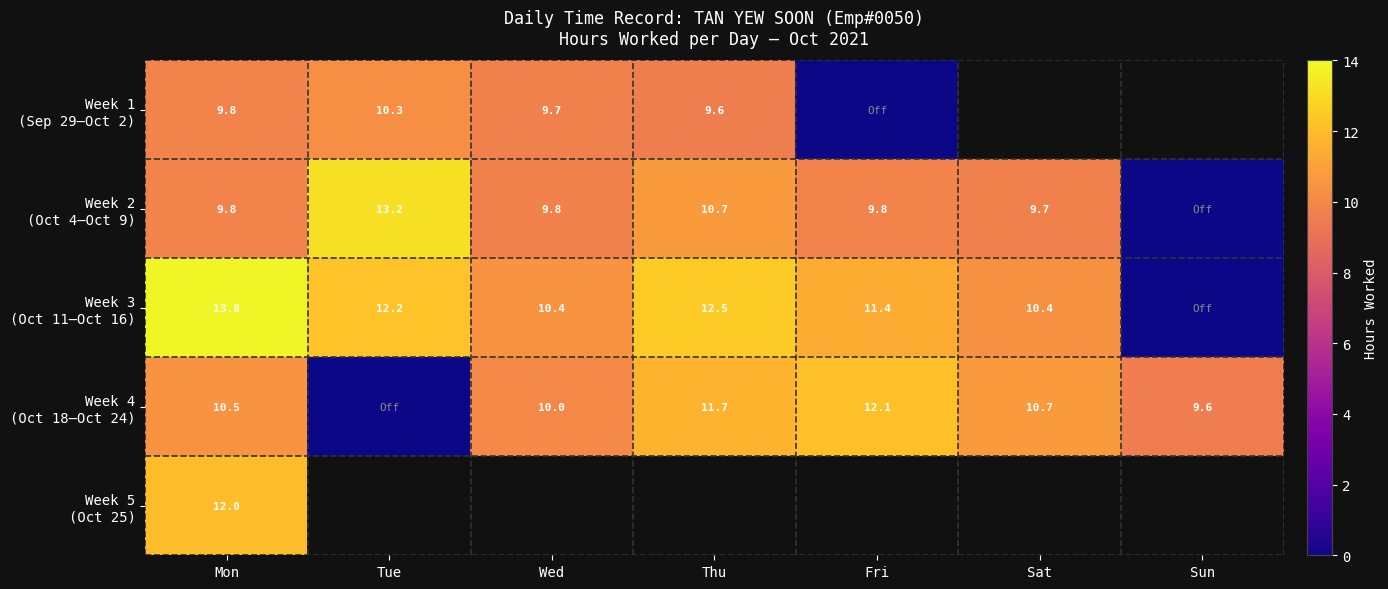

What value does the Week 5 (Oct 25) series have at Mon?

12.0